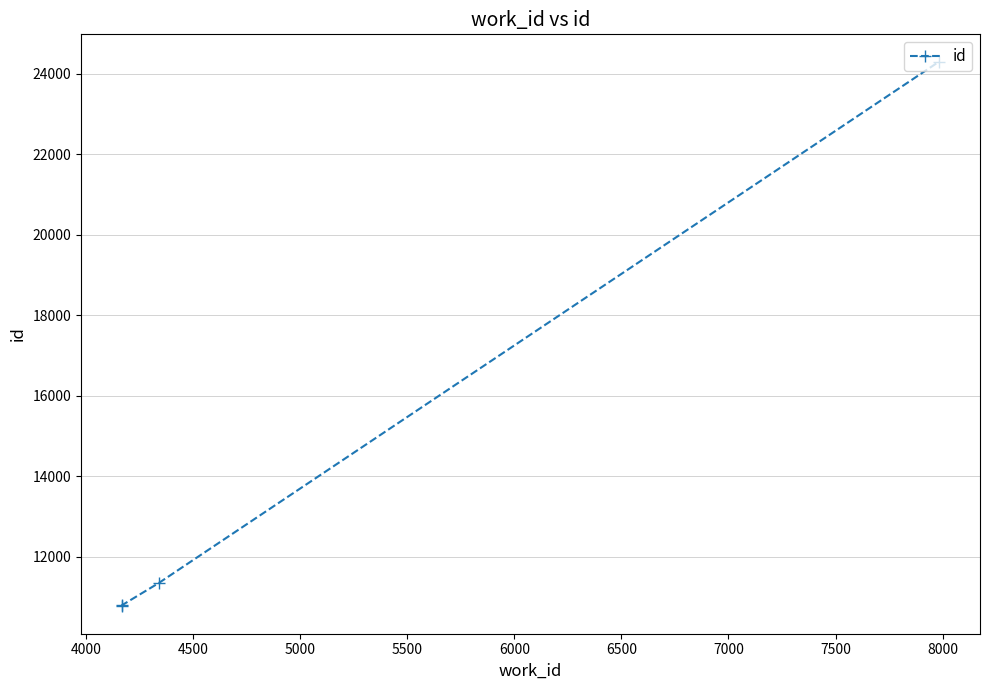

Which has a higher value, 5000 or 4000?

5000